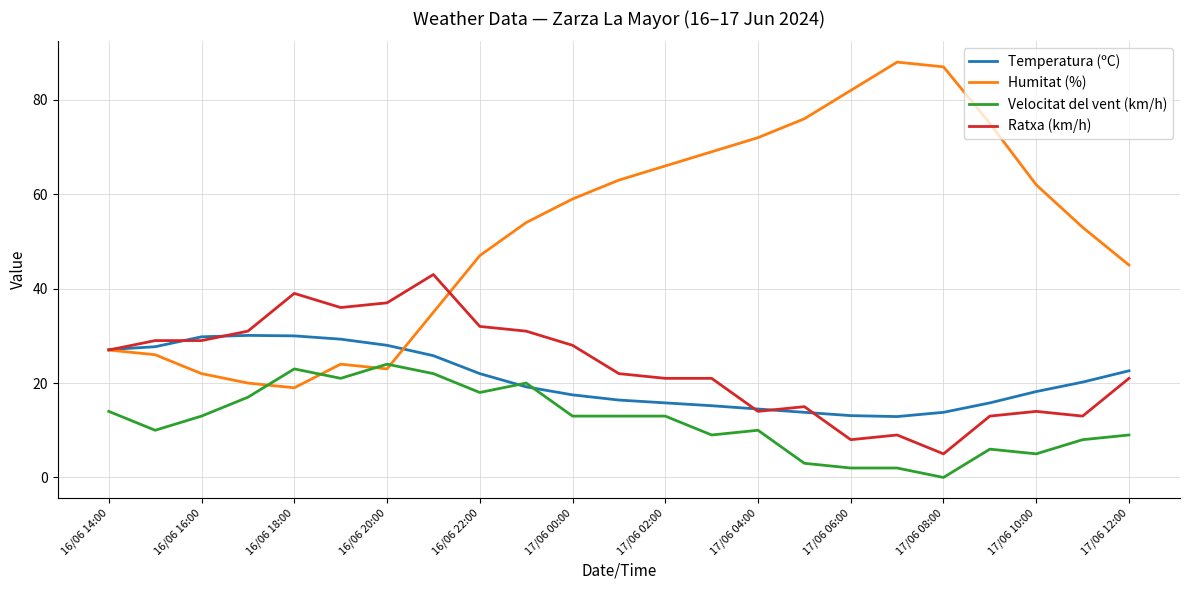

Does the chart display data point markers on the line(s)?

No